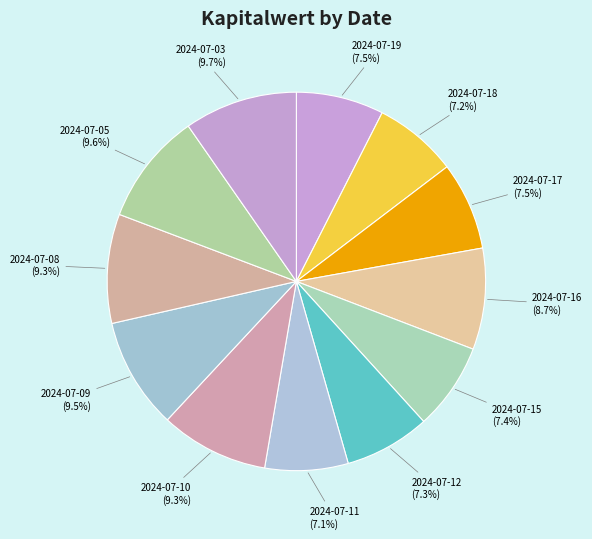

Which slice is the largest?

2024-07-03